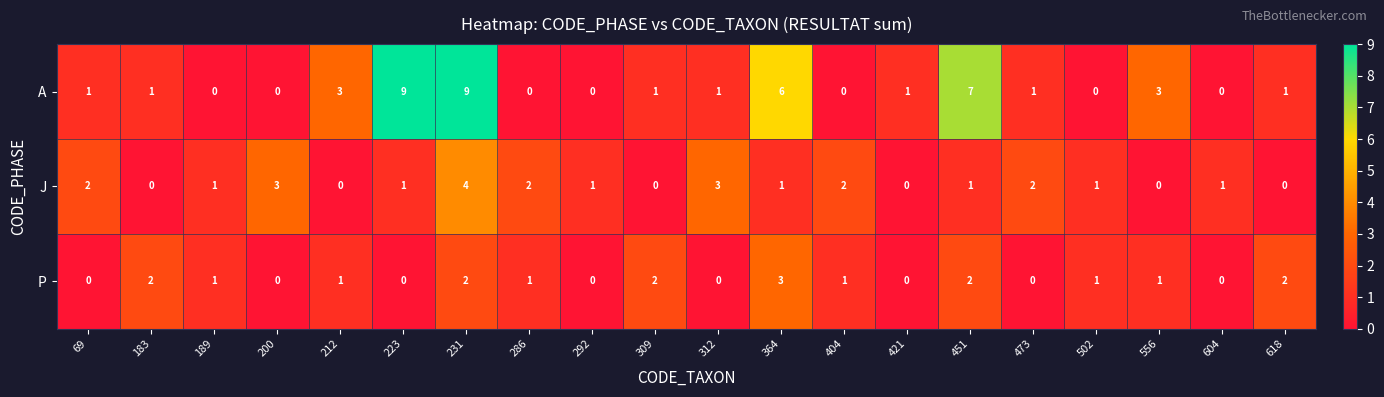

Is the value of A at 231 greater than the value of J at 404?

Yes